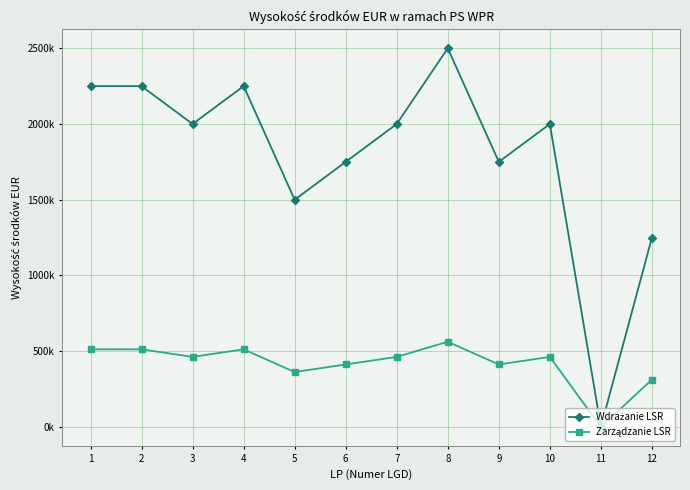

What is the difference between the maximum and minimum values in the Zarządzanie LSR series?

562500